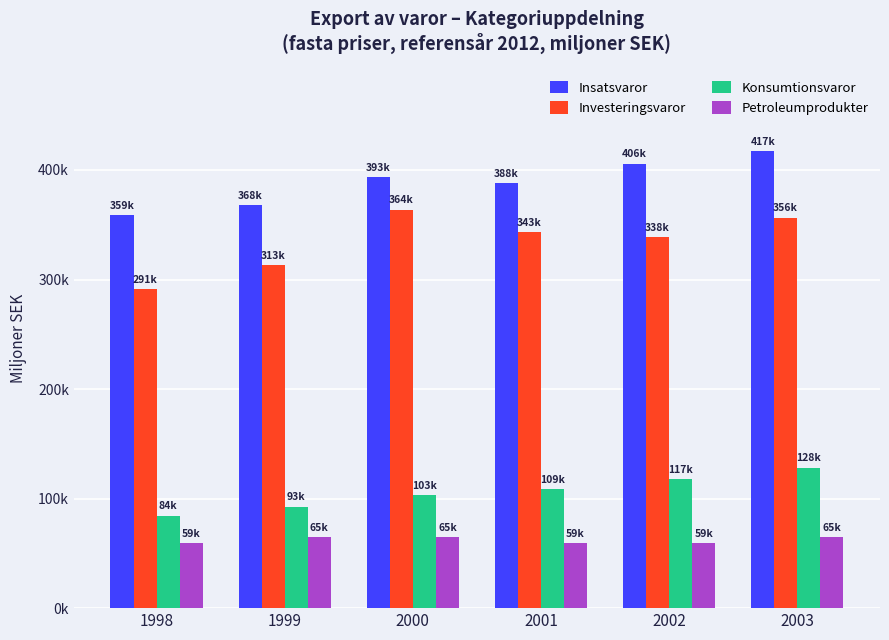

At which label does Konsumtionsvaror first exceed 108802?

2001